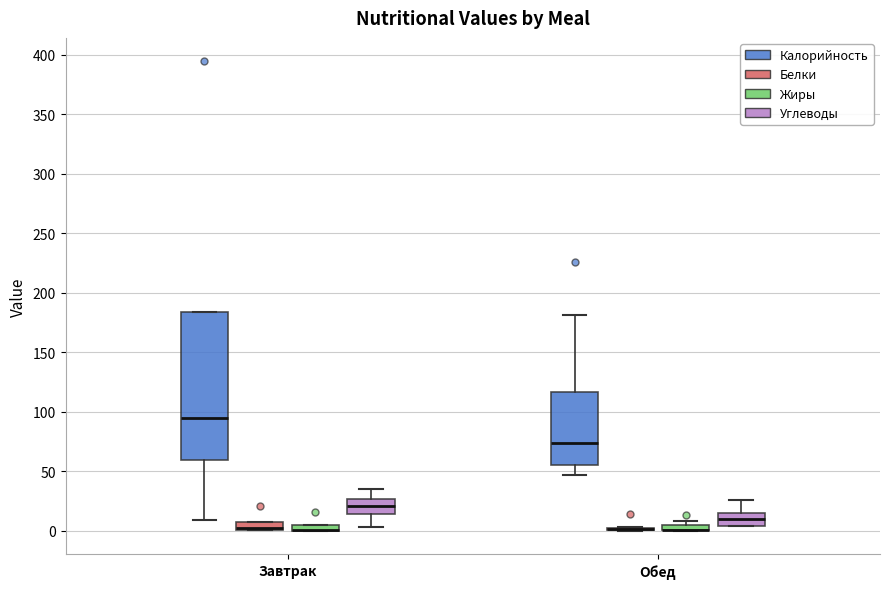

Where does the median line of the box for Завтрак (Калорийность) sit on the y-axis? The values are not printed on the chart, so give them approximately, as read against the axis.

95